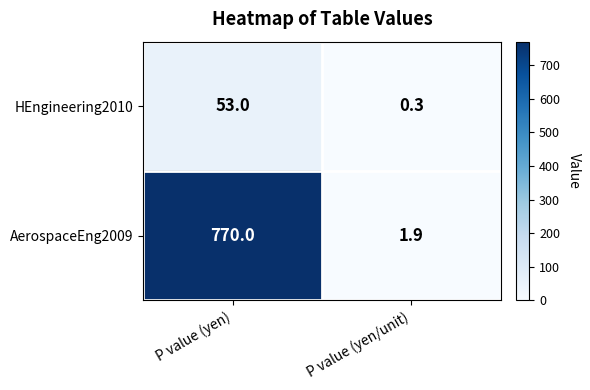

What is the difference between the HEngineering2010 values at P value (yen/unit) and P value (yen)?

52.7